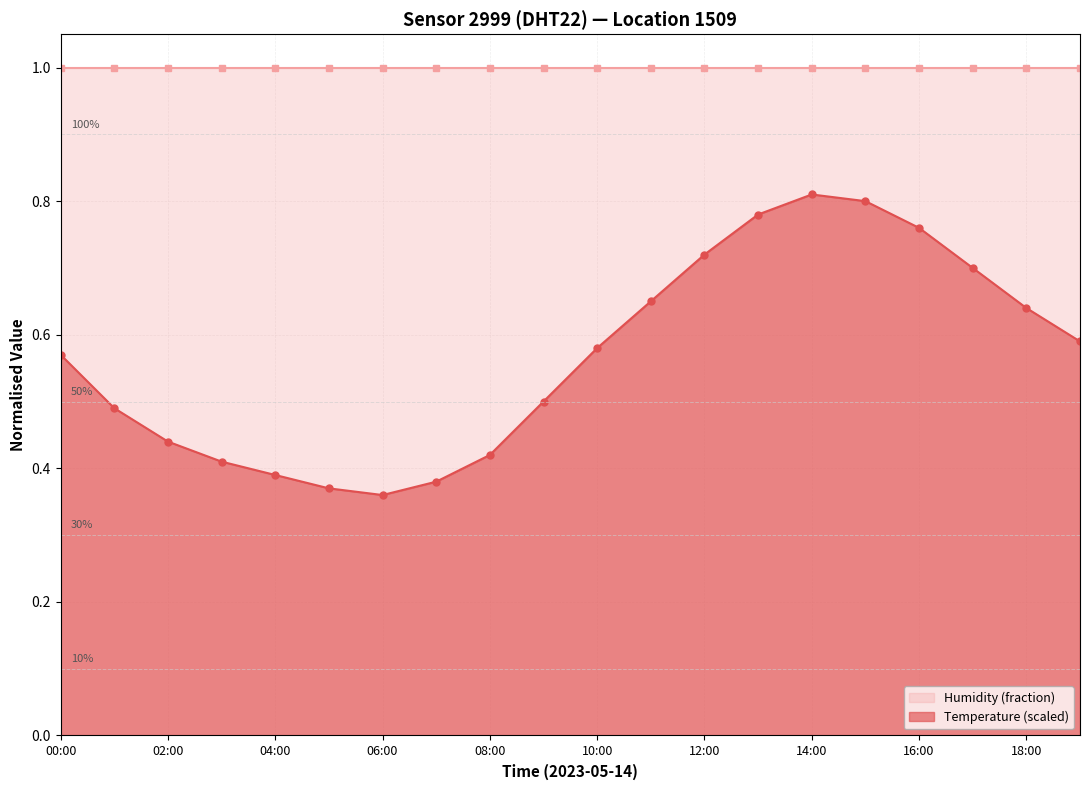

What is the minimum value shown in the chart?

0.4